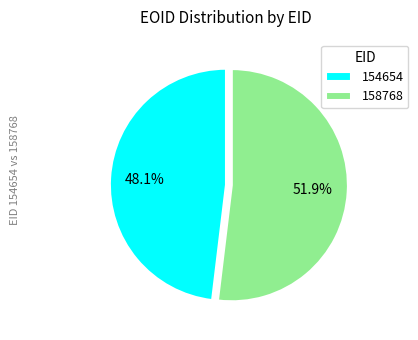

What is the majority slice?

158768